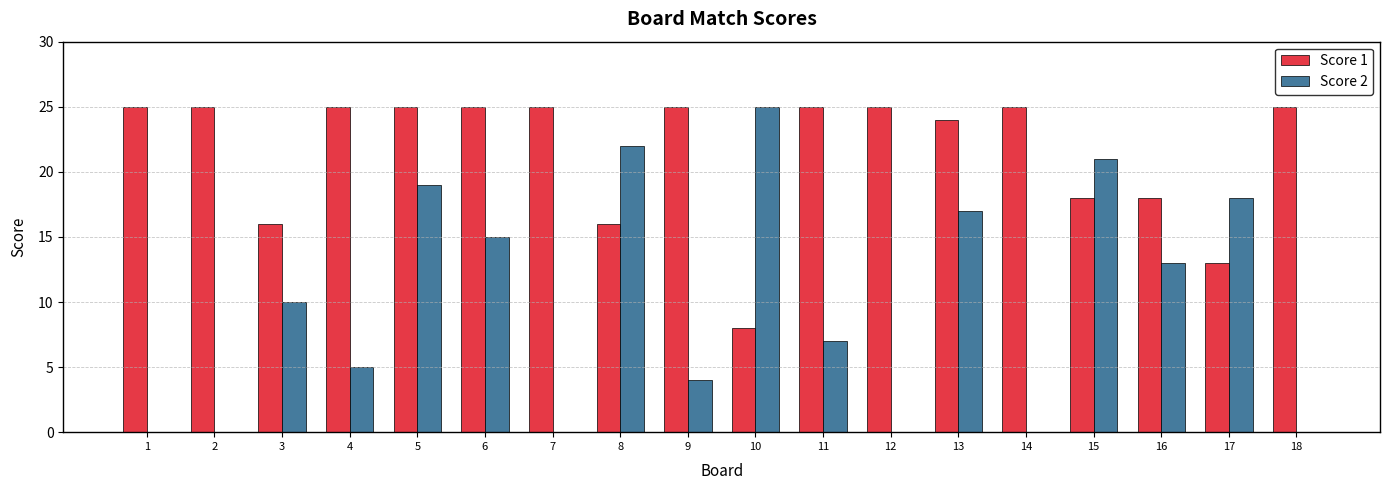

Is it true that Score 2 equals 0 at 14?

True